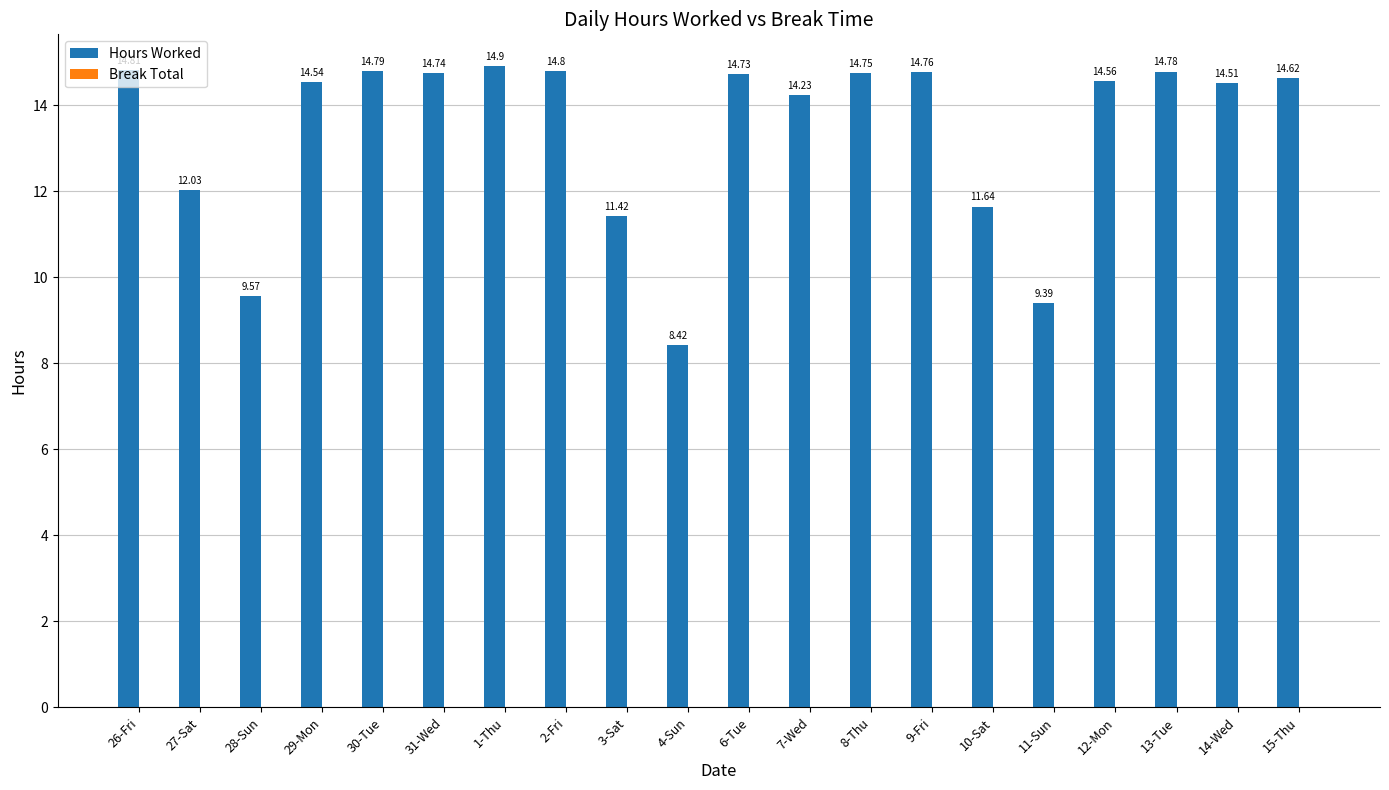

What is the ratio of the value at 11-Sun to the value at 30-Tue?

0.6